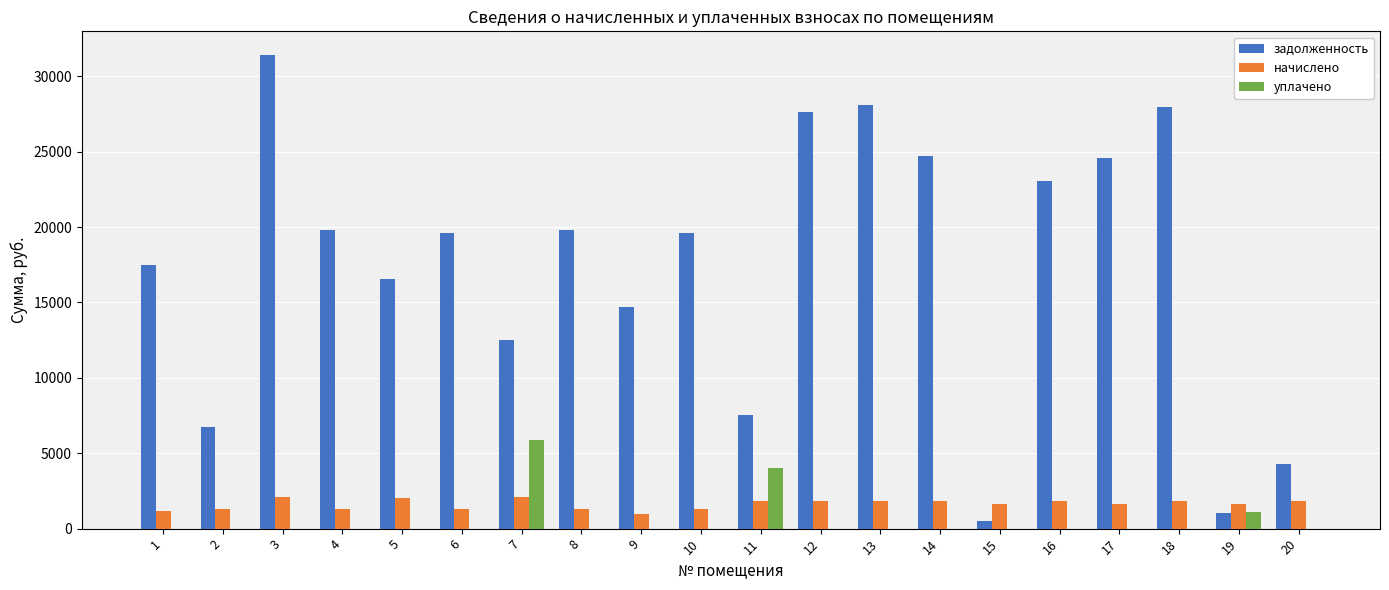

What is the greatest value displayed?

31406.6